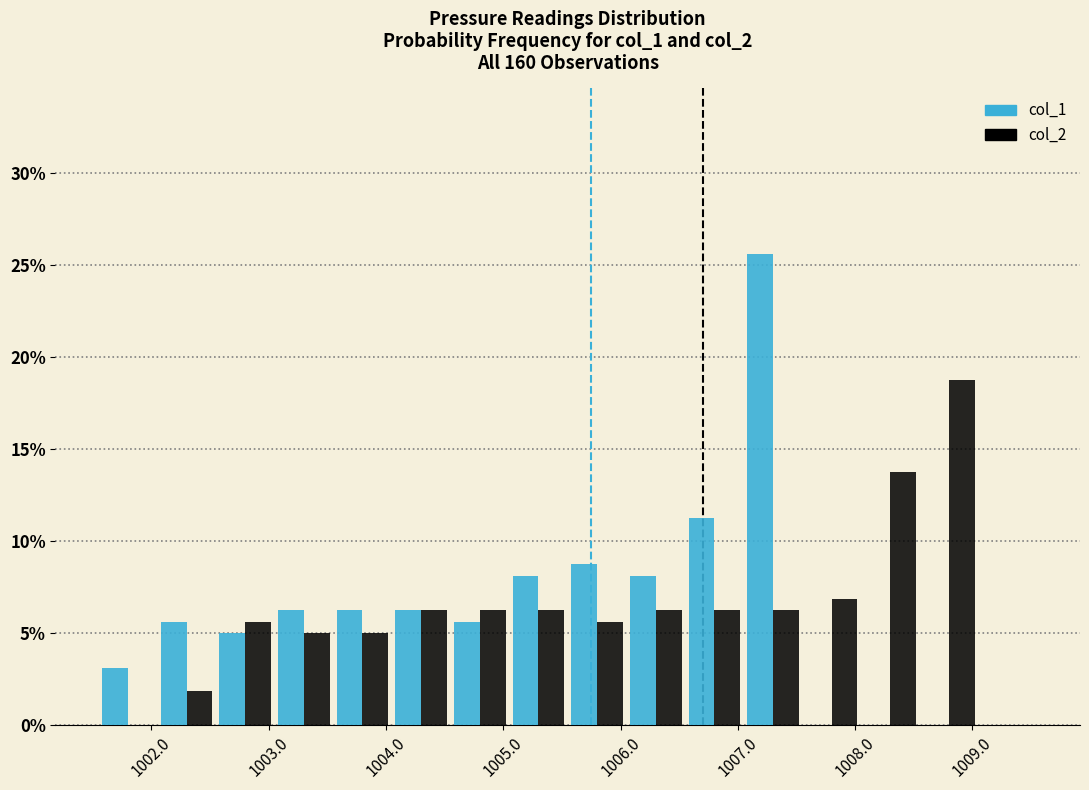

In the col_2 series, which range on the x-axis has the tallest bar?

1008.55 to 1009.05